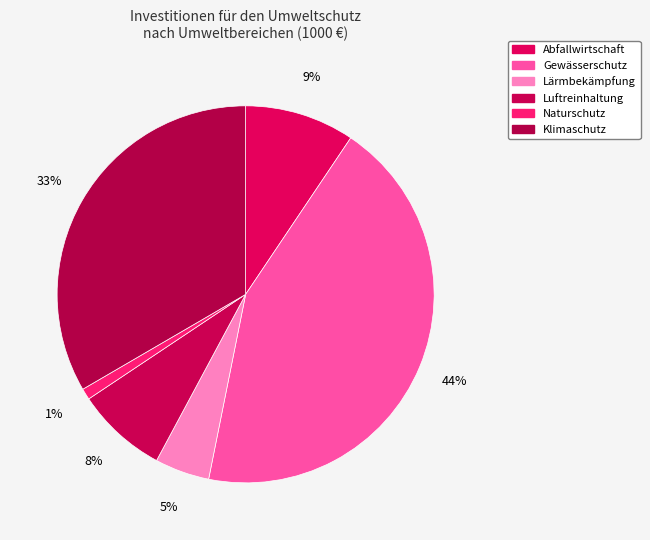

What is the largest slice in the pie chart?

Gewässerschutz